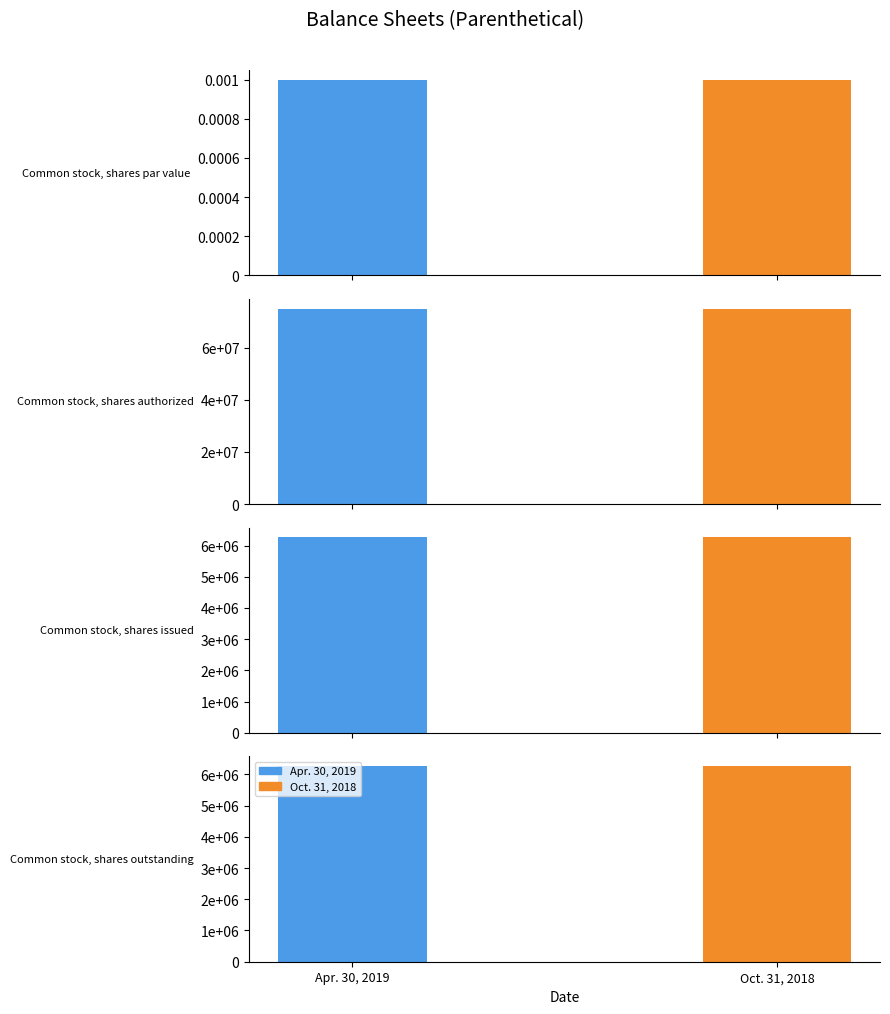

The value of Oct. 31, 2018 at Common stock, shares outstanding is 8584514.2. True or false?

False